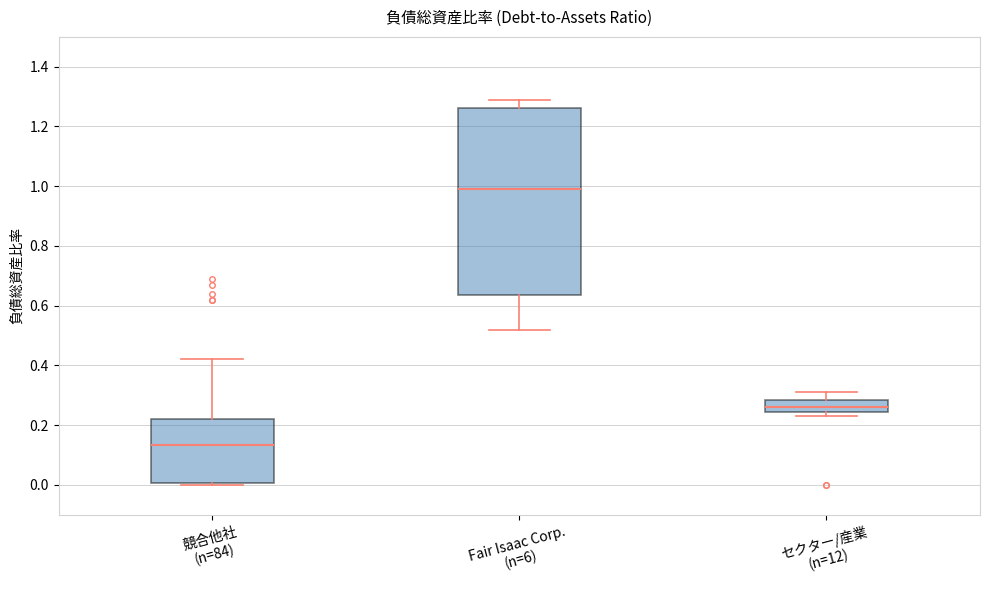

Which box's median line is the lowest?

競合他社 (n=84)